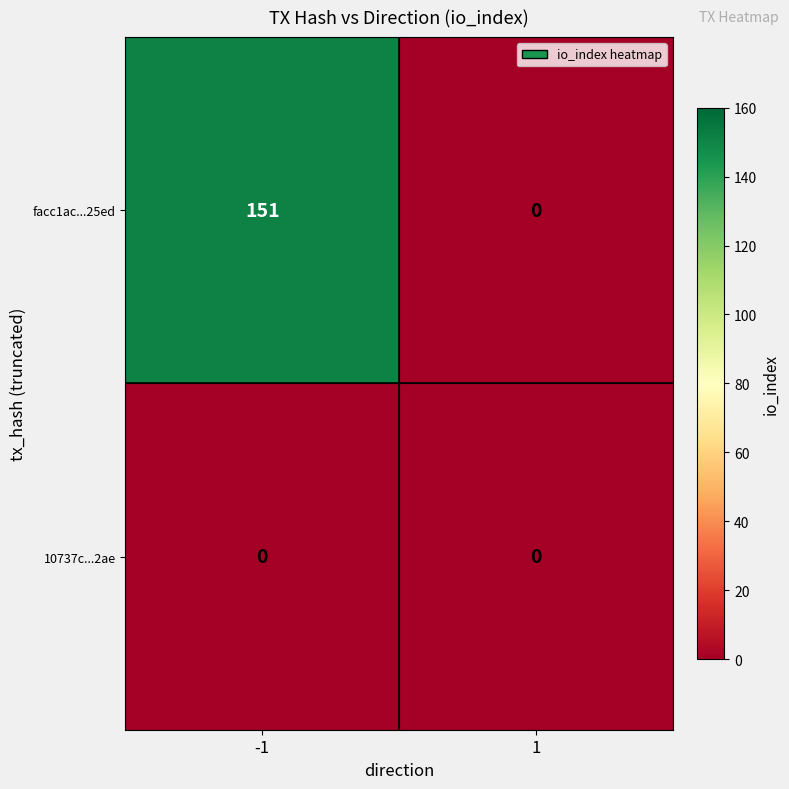

Which series has the largest total across all categories?

facc1ac...25ed